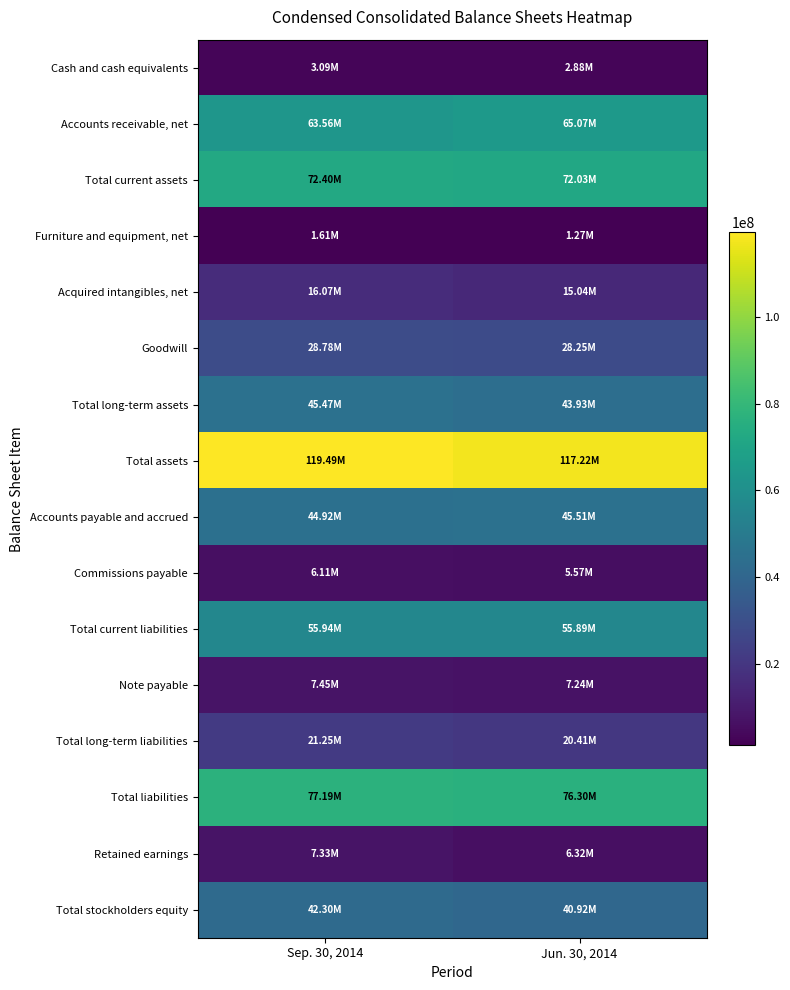

Reading right to left, transcribe all the data shown in this chart.

Cash and cash equivalents: Jun. 30, 2014=2880205	Sep. 30, 2014=3085110
Accounts receivable, net: Jun. 30, 2014=65066555	Sep. 30, 2014=63563410
Total current assets: Jun. 30, 2014=72031190	Sep. 30, 2014=72403663
Furniture and equipment, net: Jun. 30, 2014=1265107	Sep. 30, 2014=1613859
Acquired intangibles, net: Jun. 30, 2014=15041988	Sep. 30, 2014=16072505
Goodwill: Jun. 30, 2014=28247003	Sep. 30, 2014=28778537
Total long-term assets: Jun. 30, 2014=43928154	Sep. 30, 2014=45474039
Total assets: Jun. 30, 2014=117224451	Sep. 30, 2014=119491561
Accounts payable and accrued: Jun. 30, 2014=45510140	Sep. 30, 2014=44919540
Commissions payable: Jun. 30, 2014=5569671	Sep. 30, 2014=6105158
Total current liabilities: Jun. 30, 2014=55894380	Sep. 30, 2014=55943669
Note payable: Jun. 30, 2014=7243371	Sep. 30, 2014=7449964
Total long-term liabilities: Jun. 30, 2014=20405237	Sep. 30, 2014=21249479
Total liabilities: Jun. 30, 2014=76299617	Sep. 30, 2014=77193148
Retained earnings: Jun. 30, 2014=6317473	Sep. 30, 2014=7326728
Total stockholders equity: Jun. 30, 2014=40924834	Sep. 30, 2014=42298413